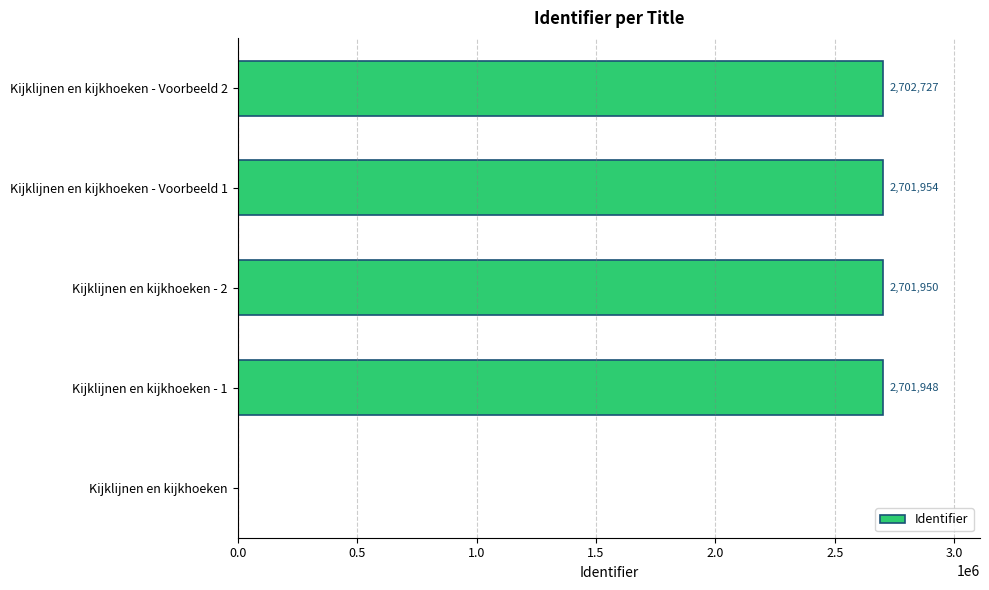

Approximately how many times larger is the value at Kijklijnen en kijkhoeken - Voorbeeld 2 compared to Kijklijnen en kijkhoeken - 2?

1.0